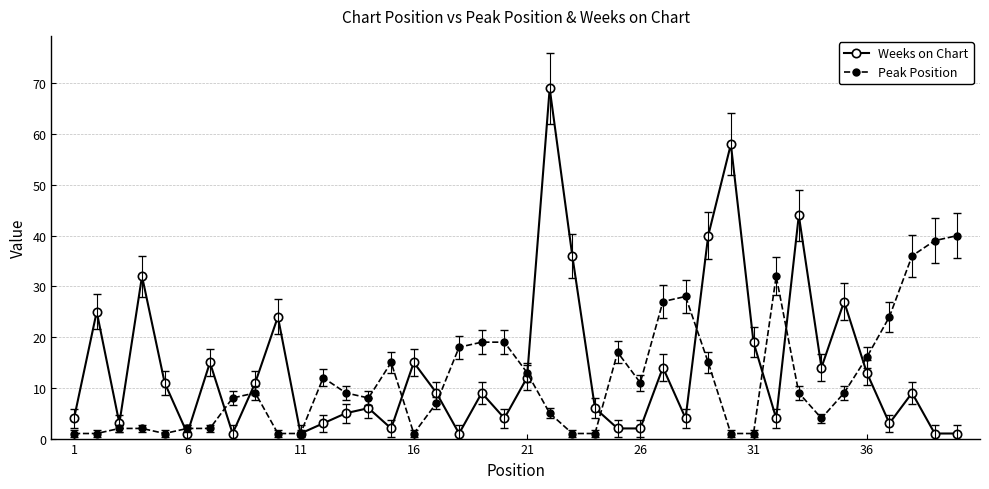

What is the greatest value displayed?

69